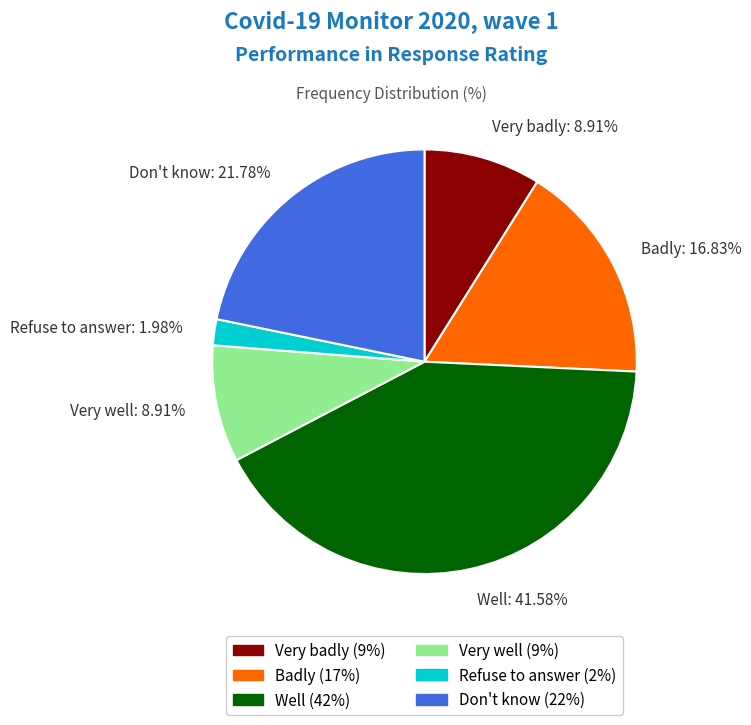

True or false: Well accounts for 42% of the total.

True